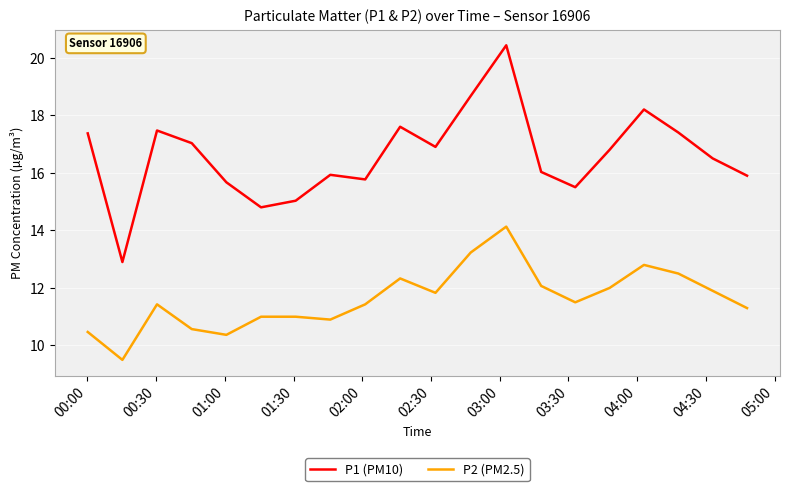

What is the minimum value for P2 (PM2.5)?

9.5